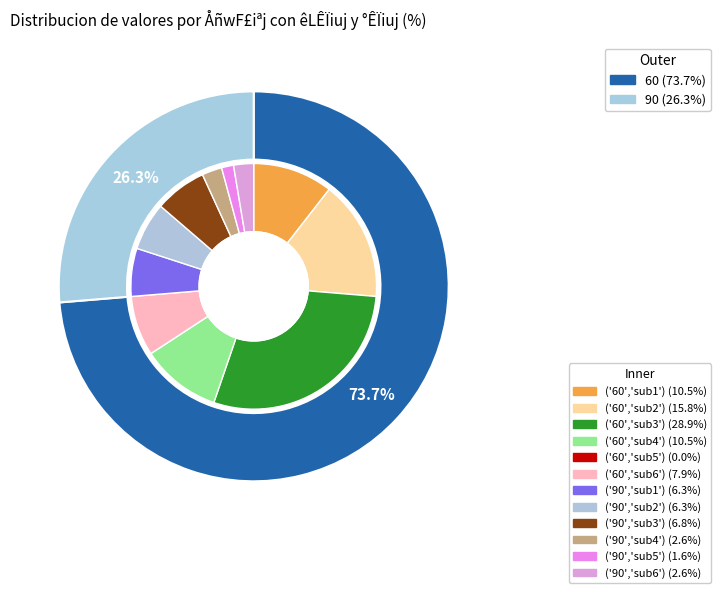

Which slice is the smallest?

90